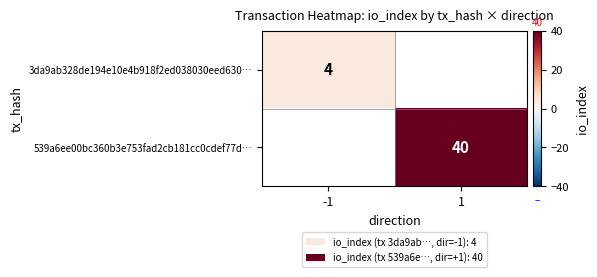

How many data points does each series have?

2